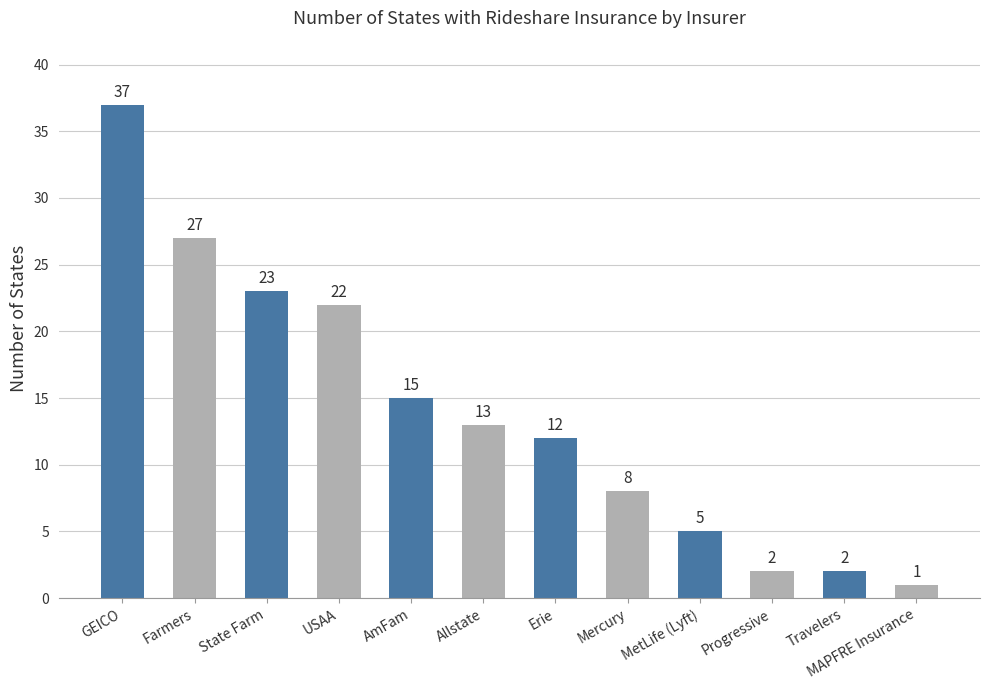

Read the value at USAA.

22